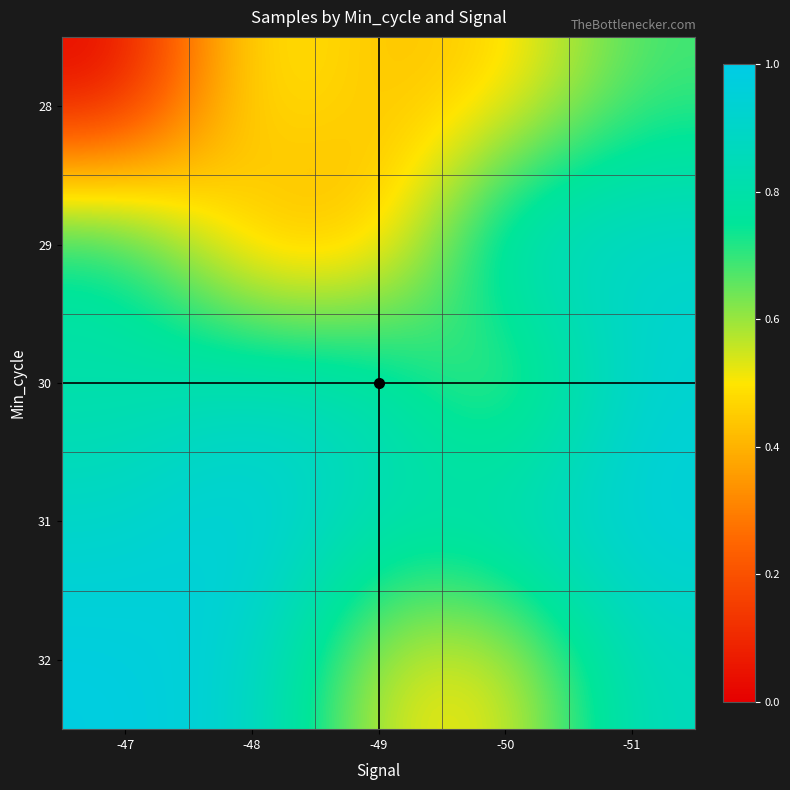

Count the number of data series in this chart.

5